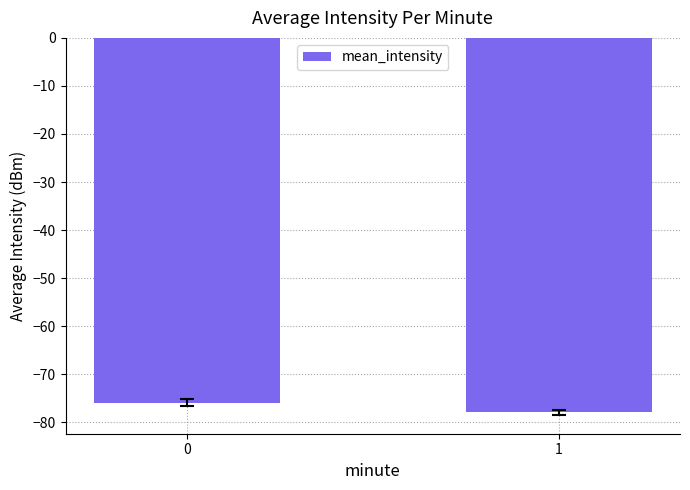

What is the sum of all values?

-153.9